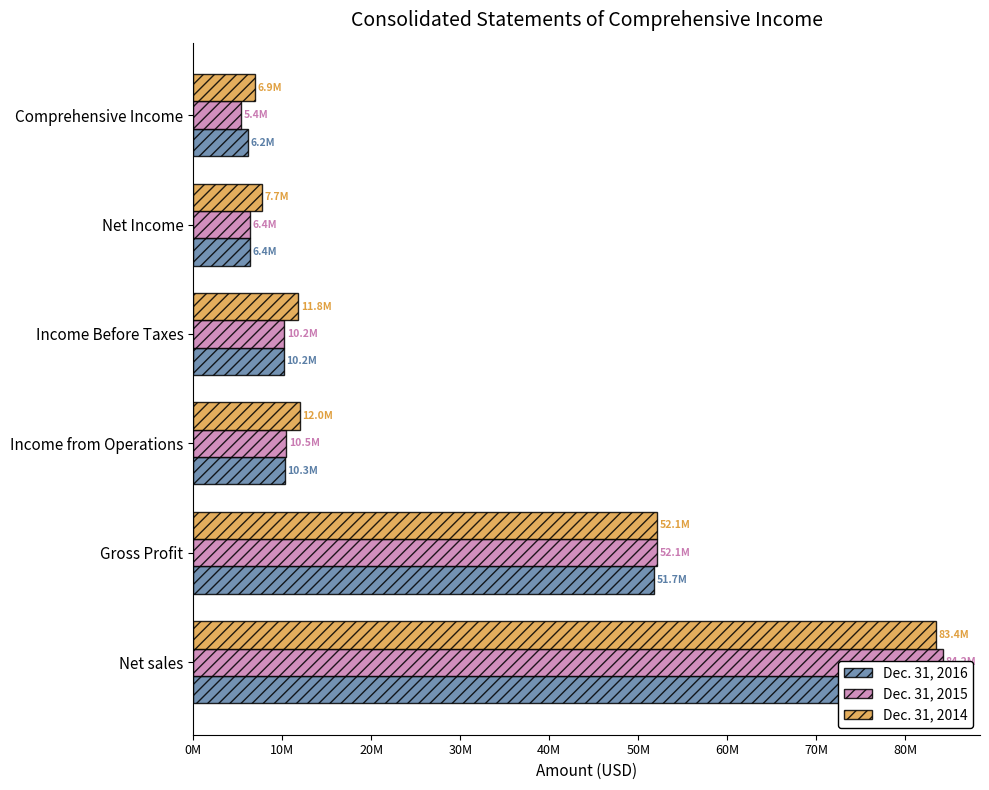

List the series in order of their overall mean, lowest first.

Dec. 31, 2016, Dec. 31, 2015, Dec. 31, 2014